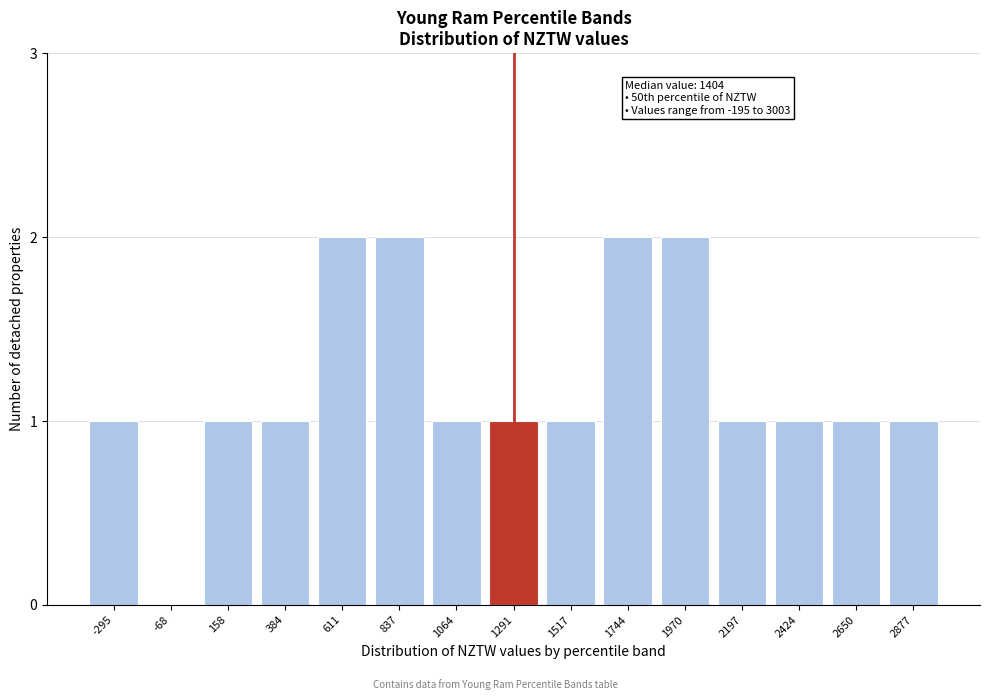

Reading right to left, extract all data points from this chart.

2877=1	2650=1	2424=1	2197=1	1970=2	1744=2	1517=1	1291=1	1064=1	837=2	611=2	384=1	158=1	-68=0	-295=1